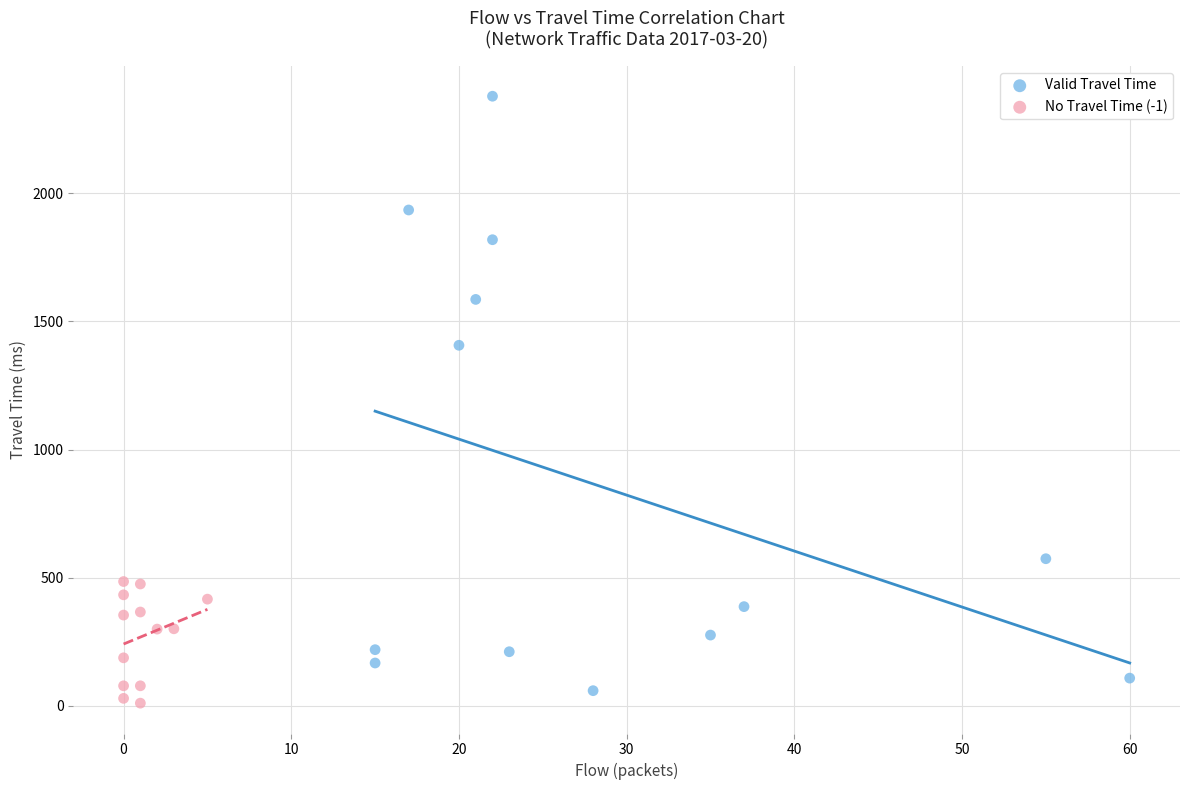

Which series reaches the maximum Y coordinate?

Valid Travel Time